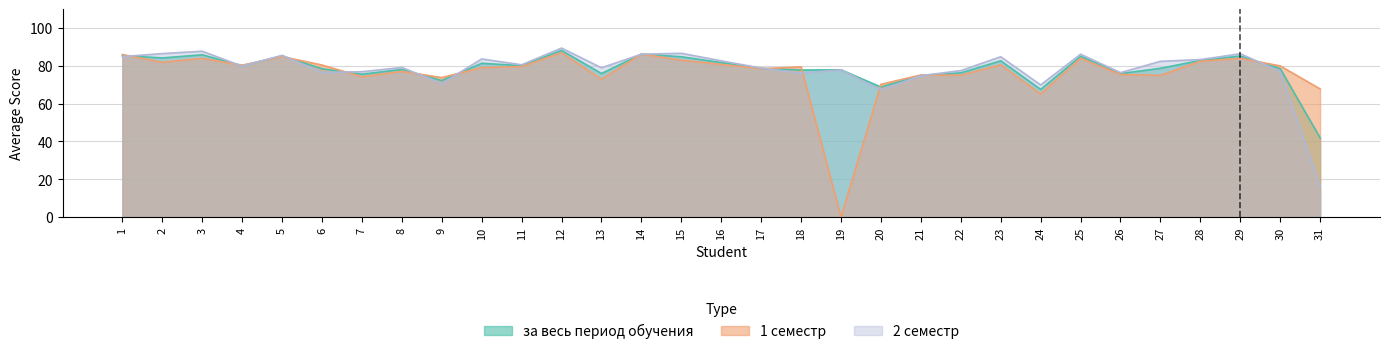

Which series has the largest range (max minus min)?

1 семестр